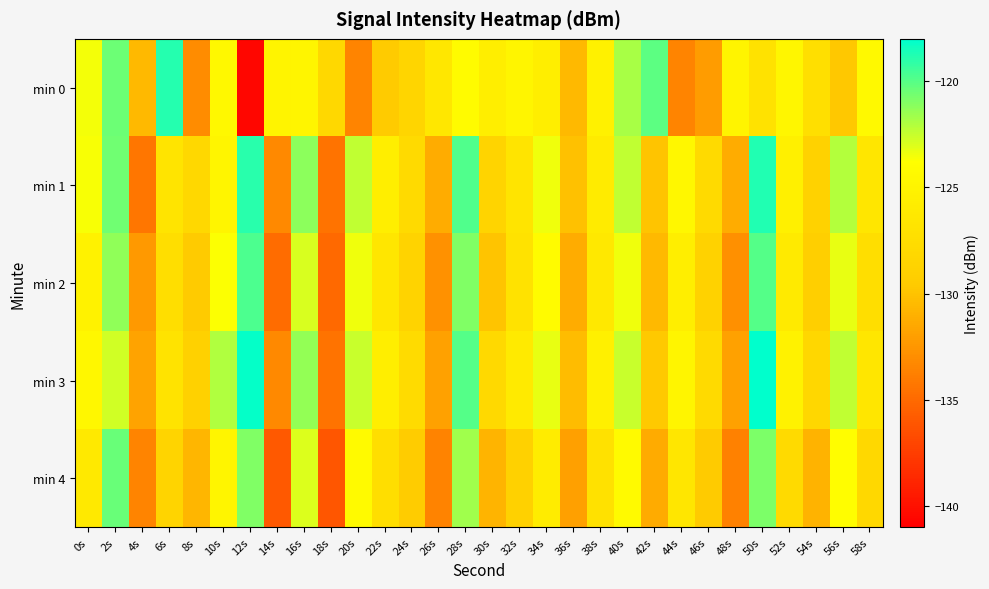

Count the number of data series in this chart.

5